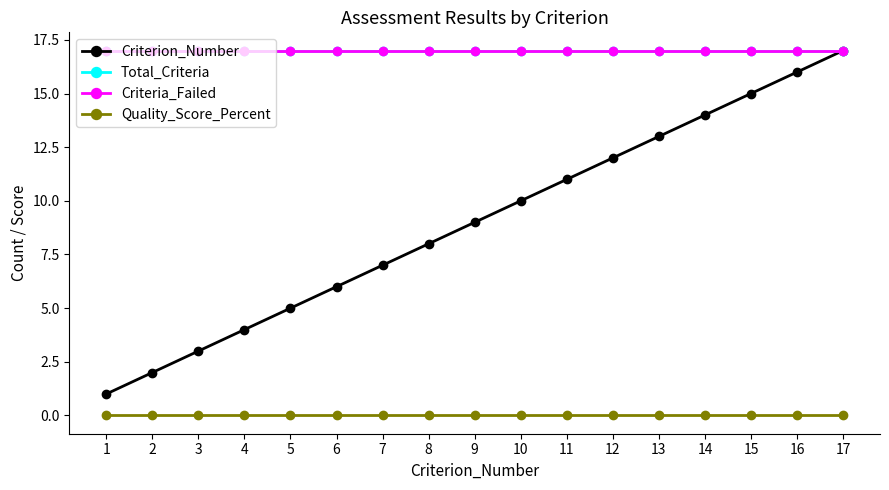

True or false: Criteria_Failed and Total_Criteria cross at least once.

False